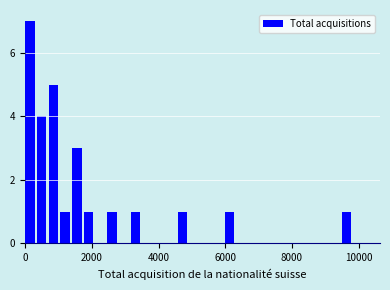

Around what value on the x-axis is the tallest bar? Give the approximate position of its centre, as read against the axis.

200